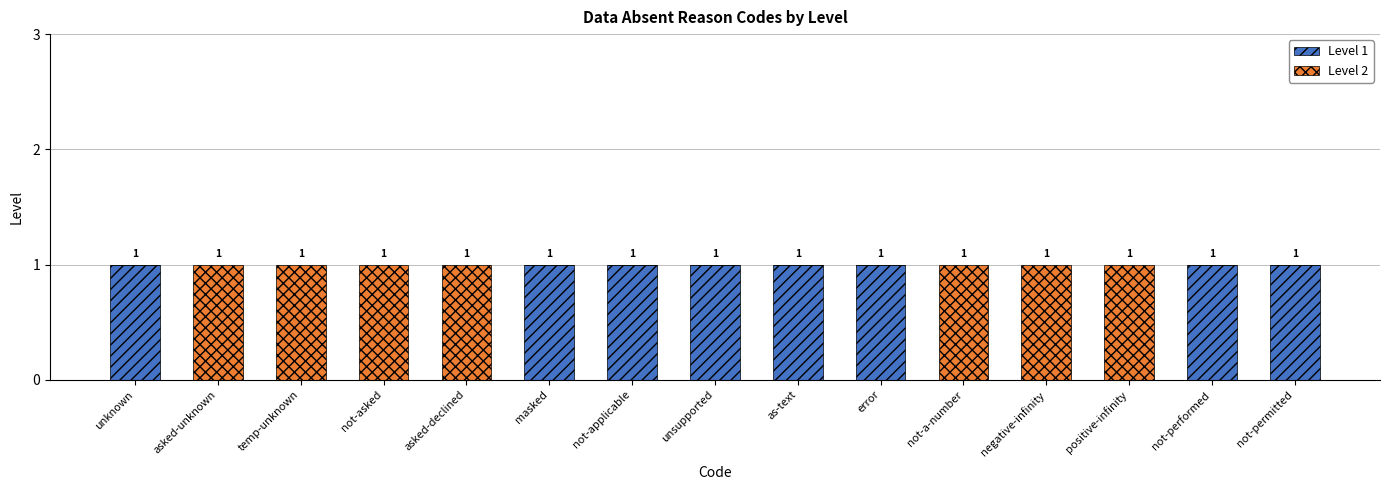

The Level 1 series shows 1 at not-permitted. True or false?

True